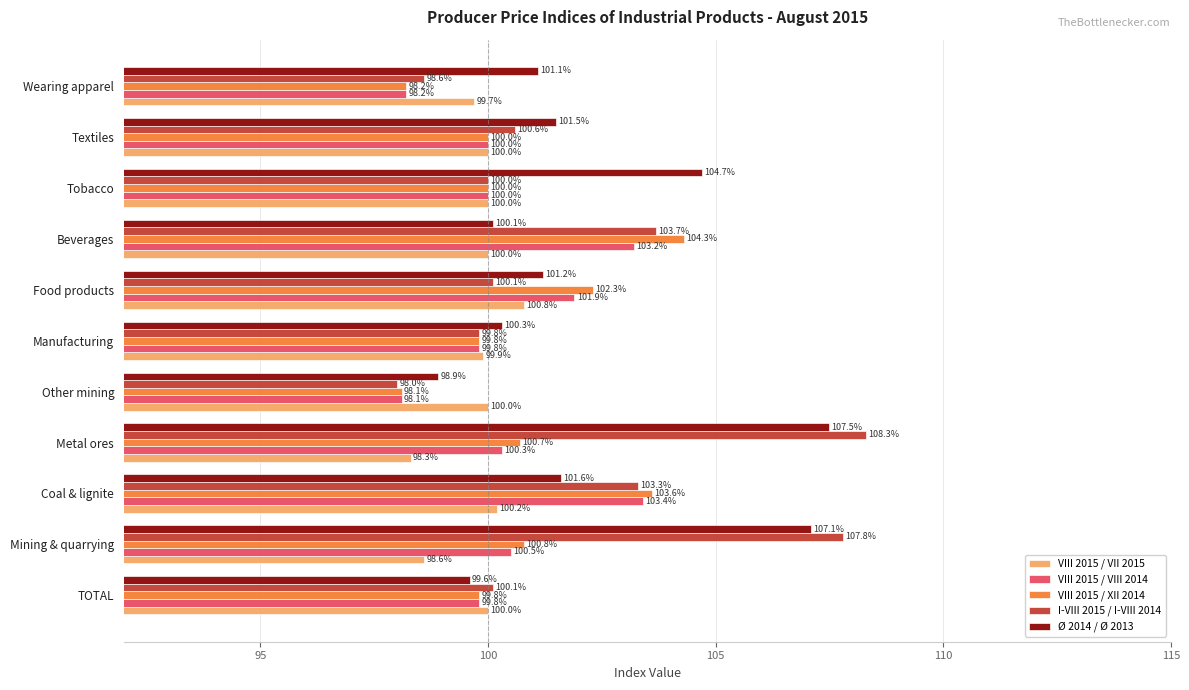

Rank the series at Coal & lignite from lowest to highest value.

VIII 2015 / VII 2015, Ø 2014 / Ø 2013, I-VIII 2015 / I-VIII 2014, VIII 2015 / VIII 2014, VIII 2015 / XII 2014